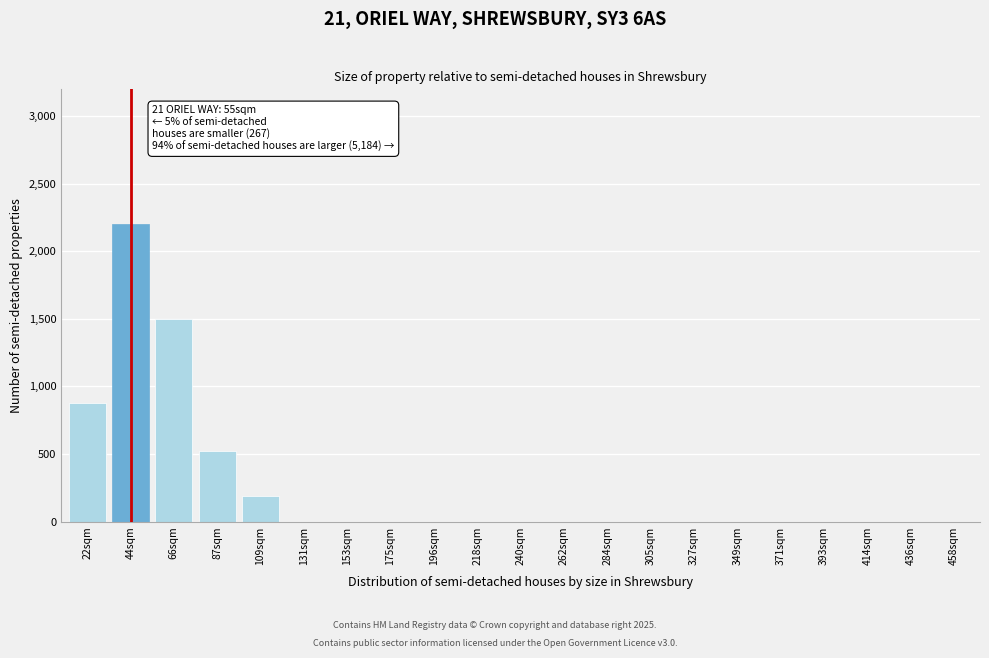

Reading left to right, extract all data points from this chart.

22sqm=880	44sqm=2200	66sqm=1500	87sqm=520	109sqm=190	131sqm=0	153sqm=0	175sqm=0	196sqm=0	218sqm=0	240sqm=0	262sqm=0	284sqm=0	305sqm=0	327sqm=0	349sqm=0	371sqm=0	393sqm=0	414sqm=0	436sqm=0	458sqm=0